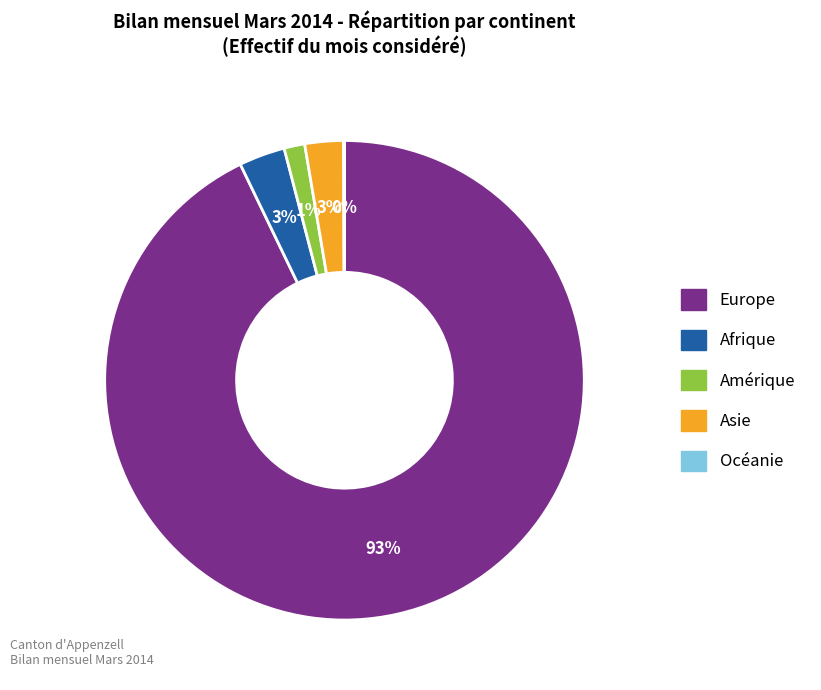

Which category has the biggest portion of the pie?

Europe